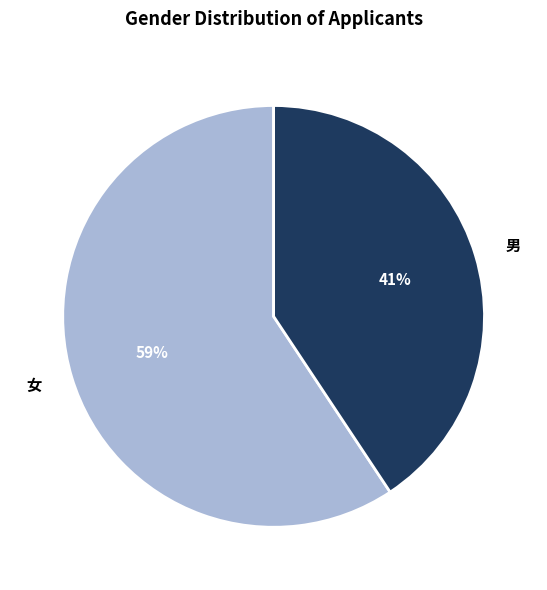

To the nearest percent, what percentage of the pie is 男?

41%